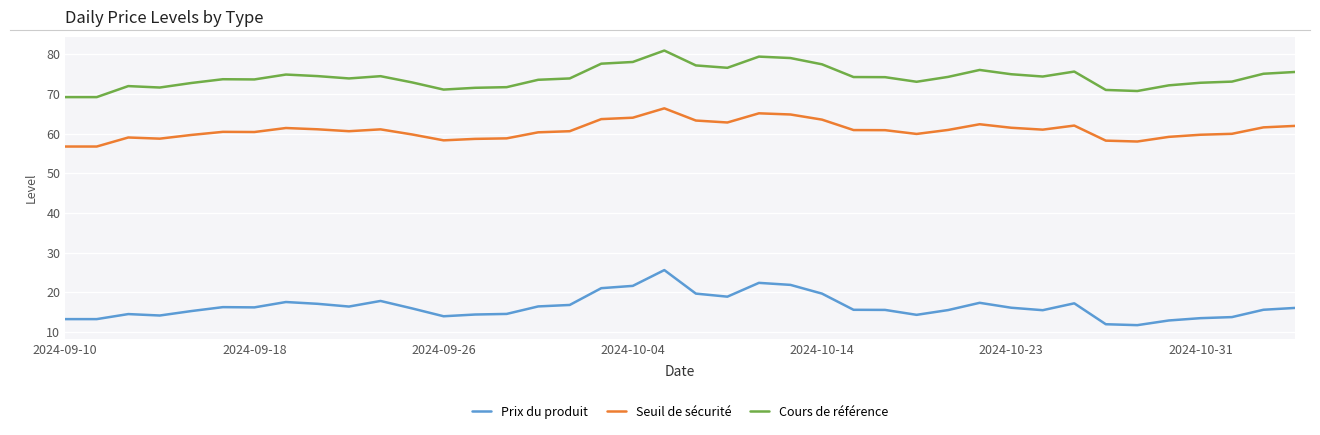

What is the minimum value for Prix du produit?

11.7